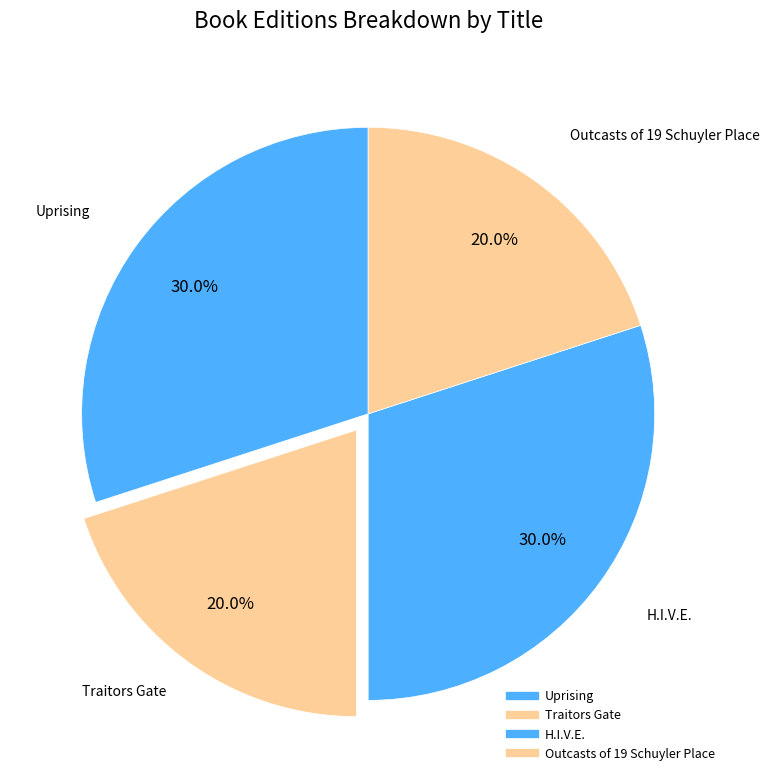

Which slice is the largest?

Uprising